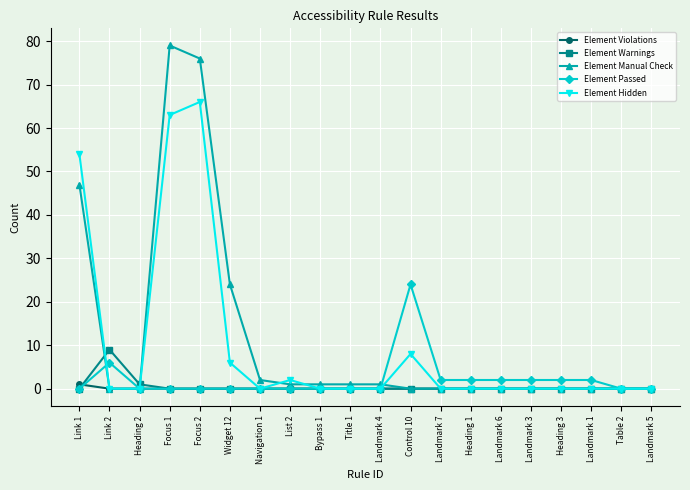

At how many categories does at least one series exceed 14?

5